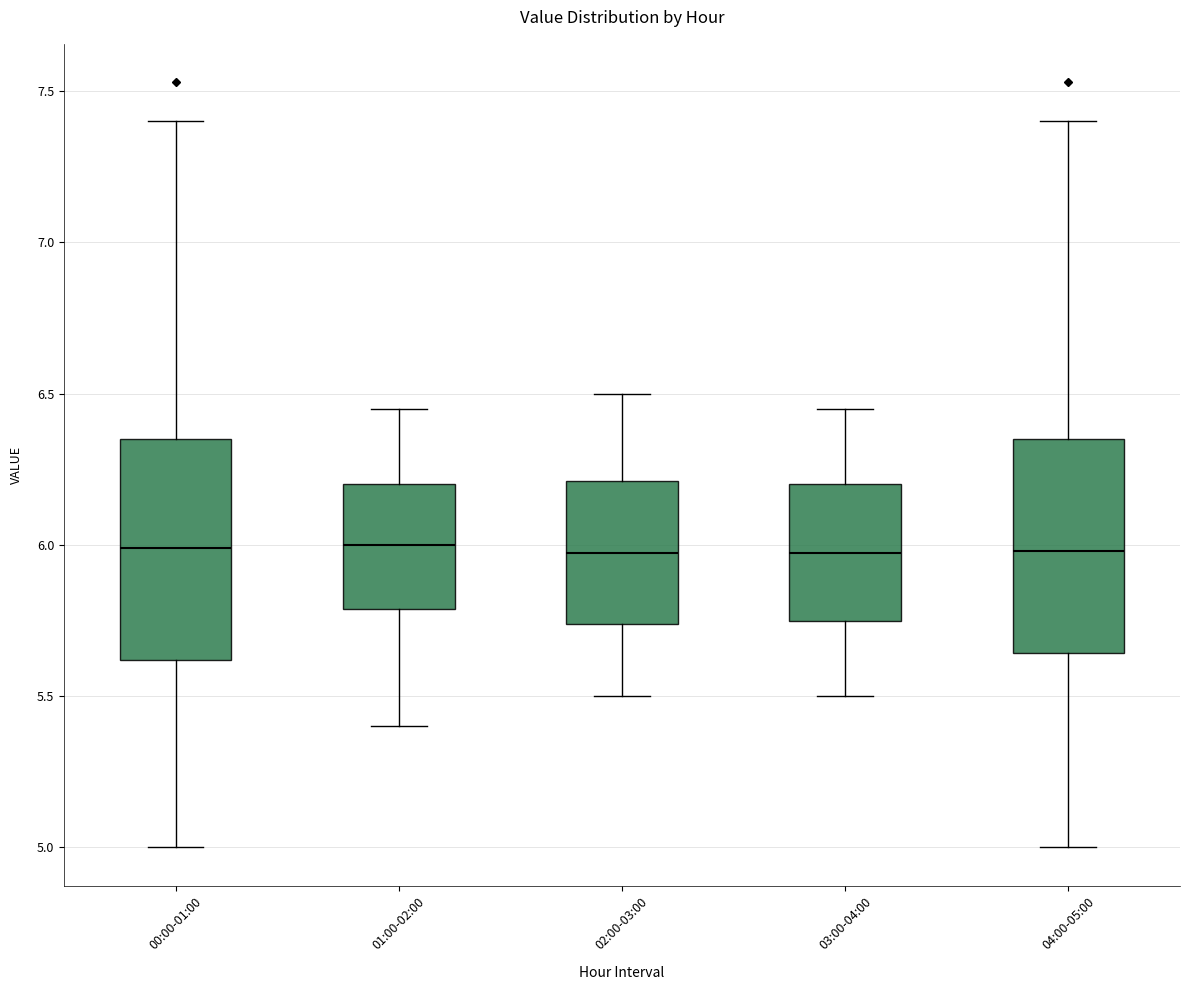

Where is the lower edge of the box for 01:00-02:00 on the y-axis? The values are not printed on the chart, so give them approximately, as read against the axis.

5.80